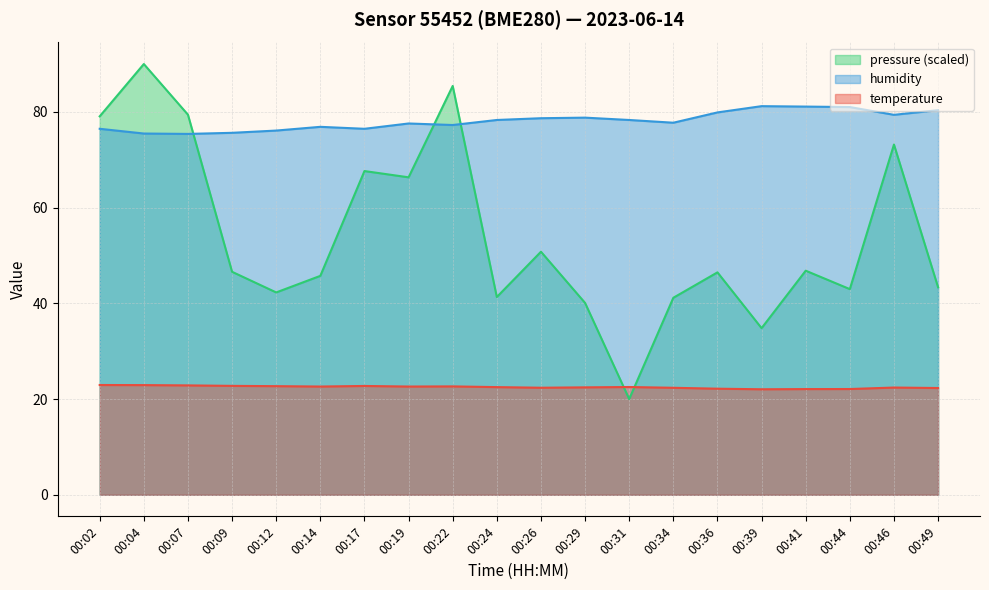

How many data points in pressure_scaled are above 46?

11